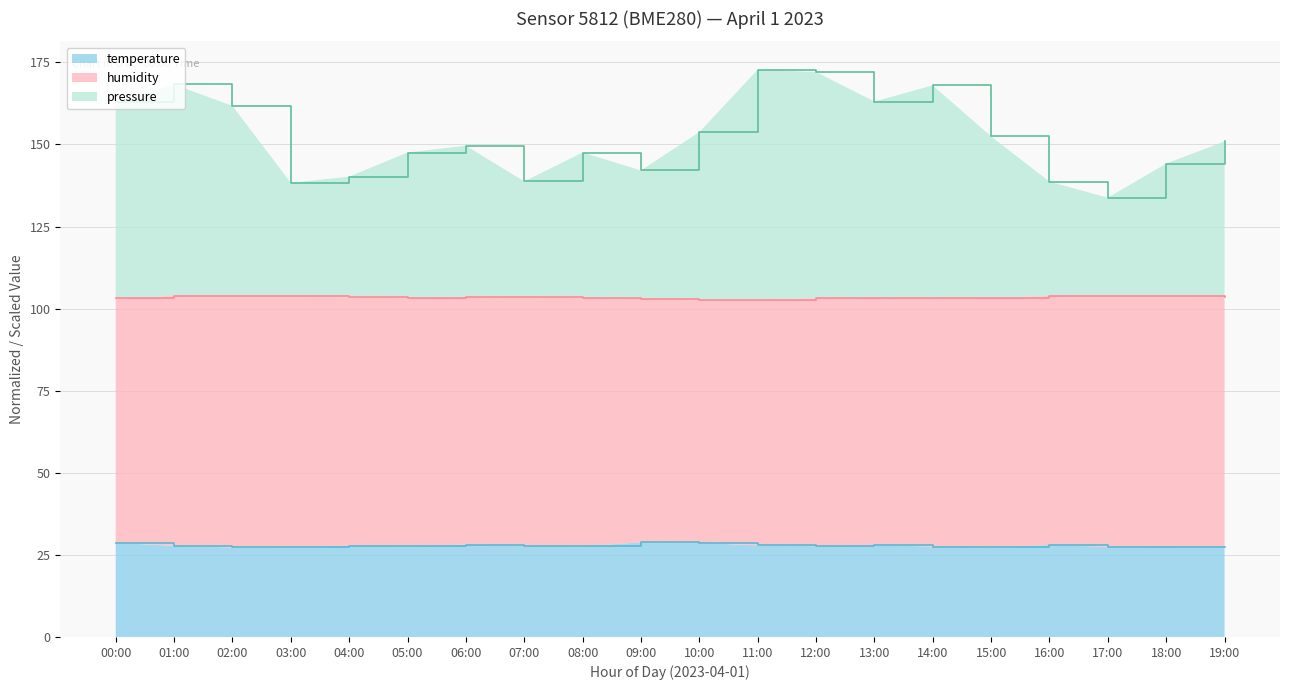

How many lines are shown in the chart?

3